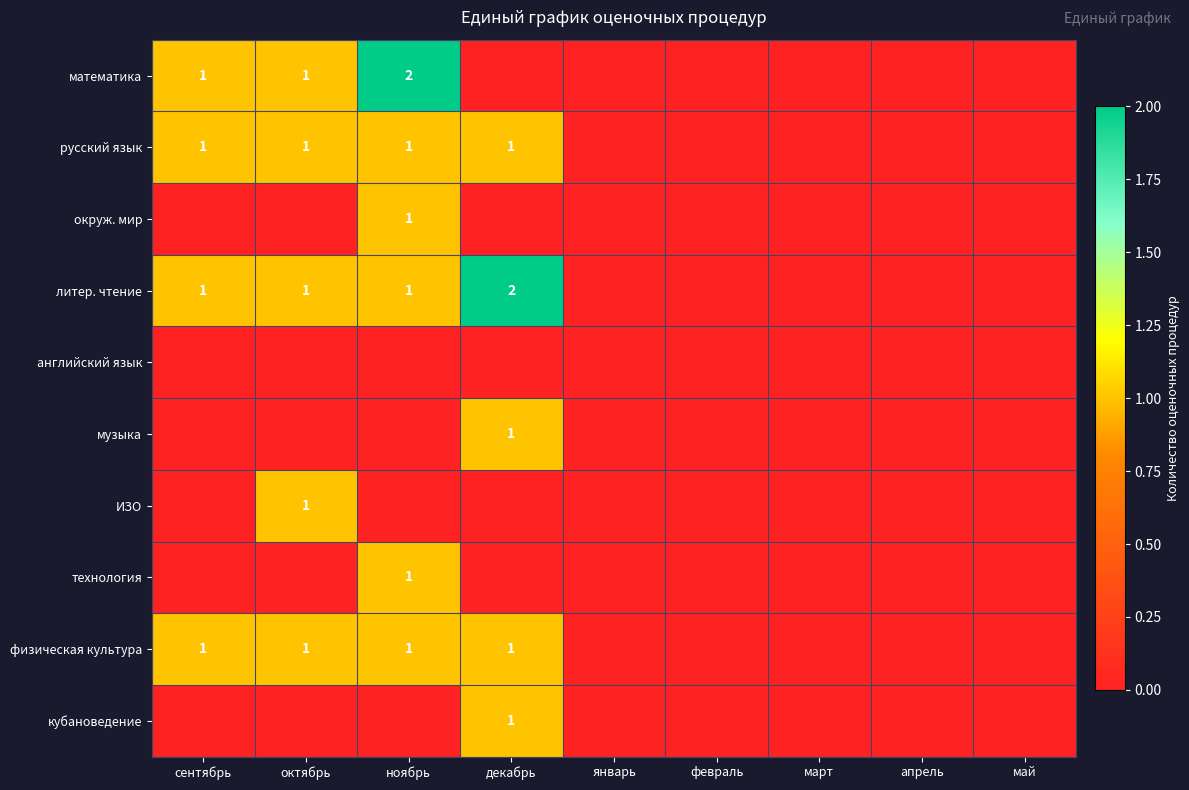

Where is русский язык nearest to the value 0?

январь